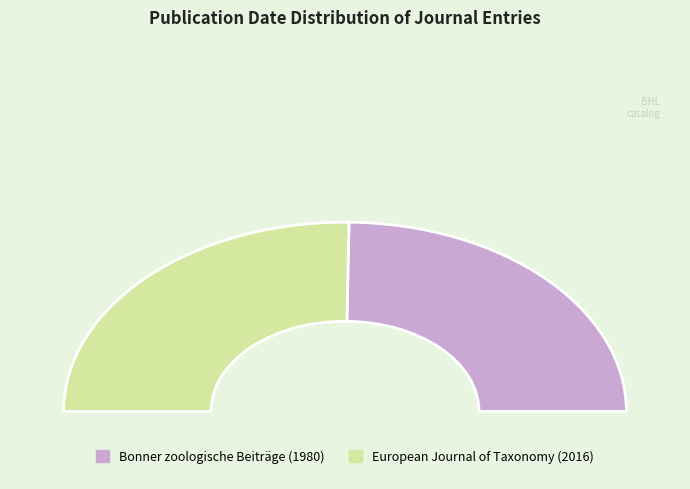

What is the change in value from Bonner zoologische Beiträge (1980) to European Journal of Taxonomy (2016)?

+36